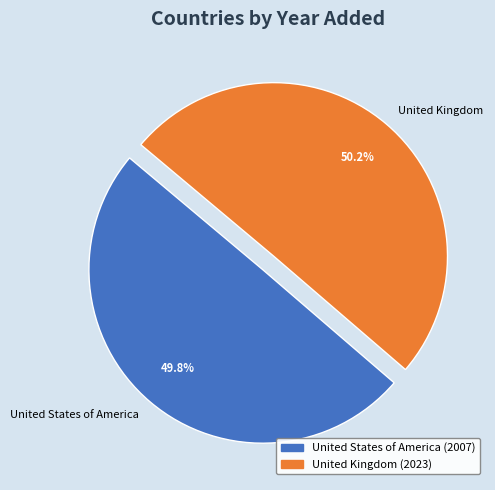

Count the number of slices in the pie.

2